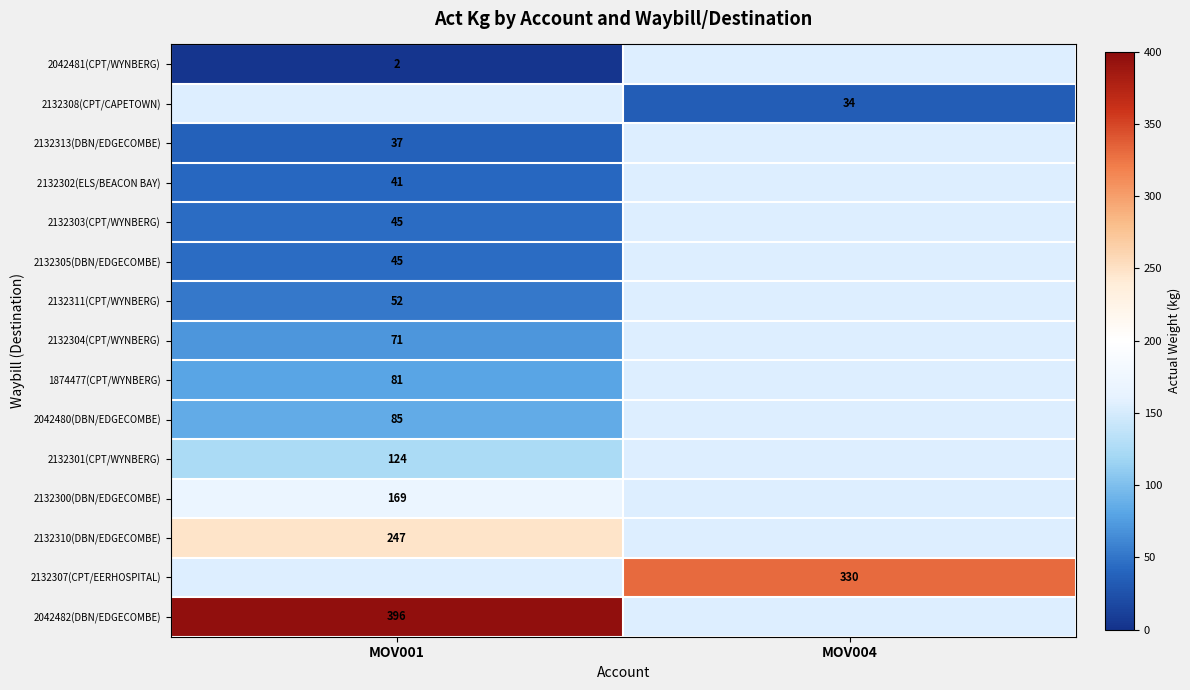

True or false: 2042482(DBN/EDGECOMBE) has a value of 396 at MOV001.

True